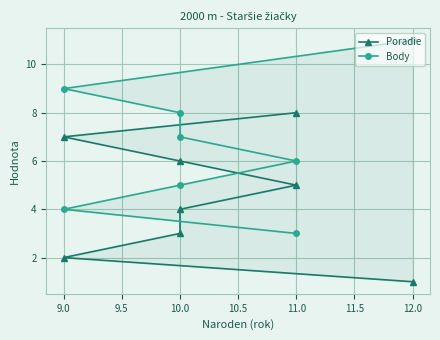

What is the total value across all series at 9.0?

11